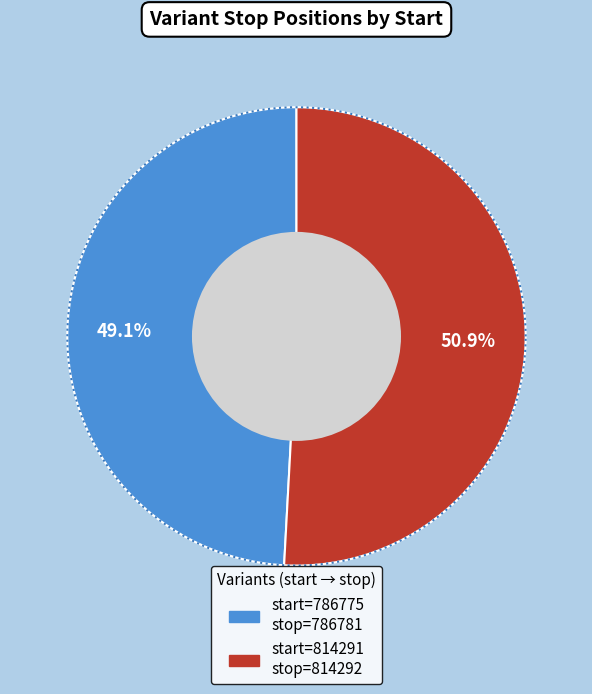

To the nearest percent, what portion does 814291 represent?

51%